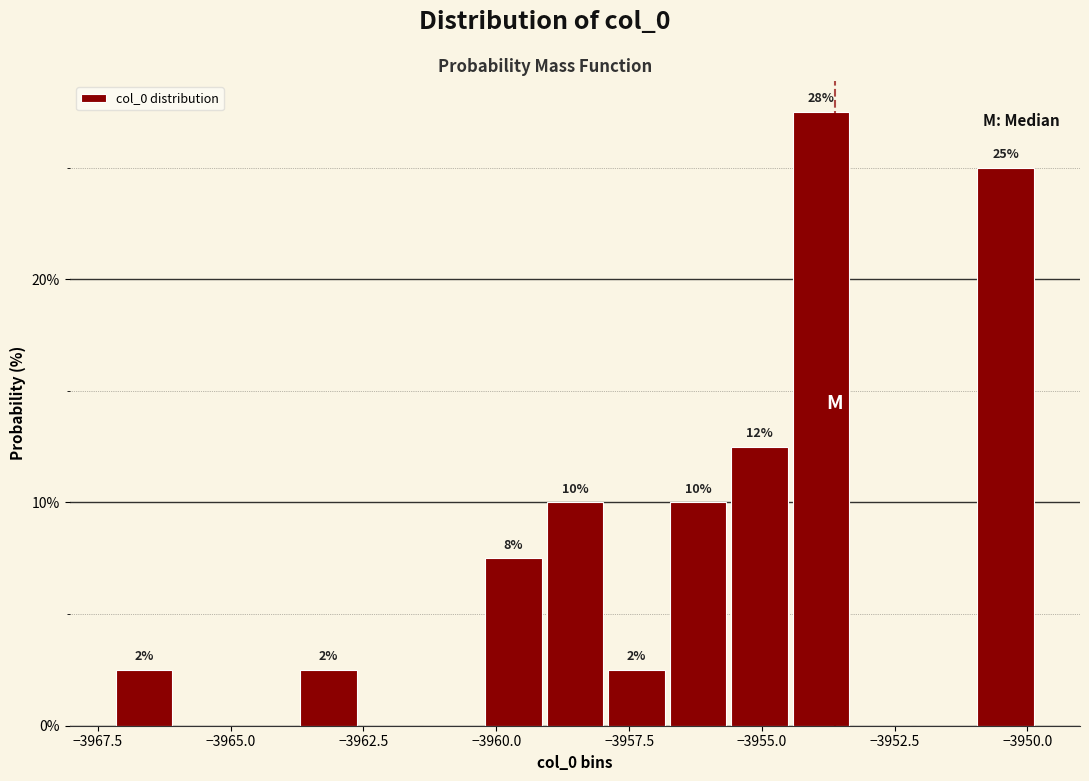

Around what value on the x-axis is the tallest bar? Give the approximate position of its centre, as read against the axis.

-3954.0